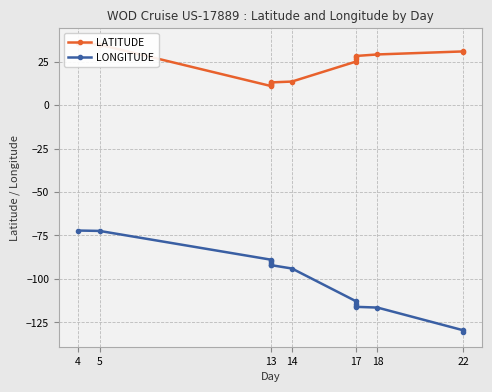

What is the difference between the second highest and second lowest values in the LONGITUDE series?

57.1